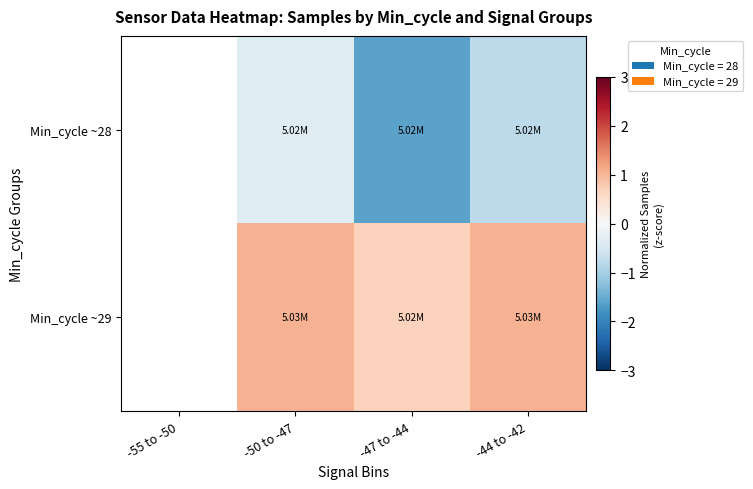

Read the Min_cycle ~28 value at -50 to -47.

-0.4